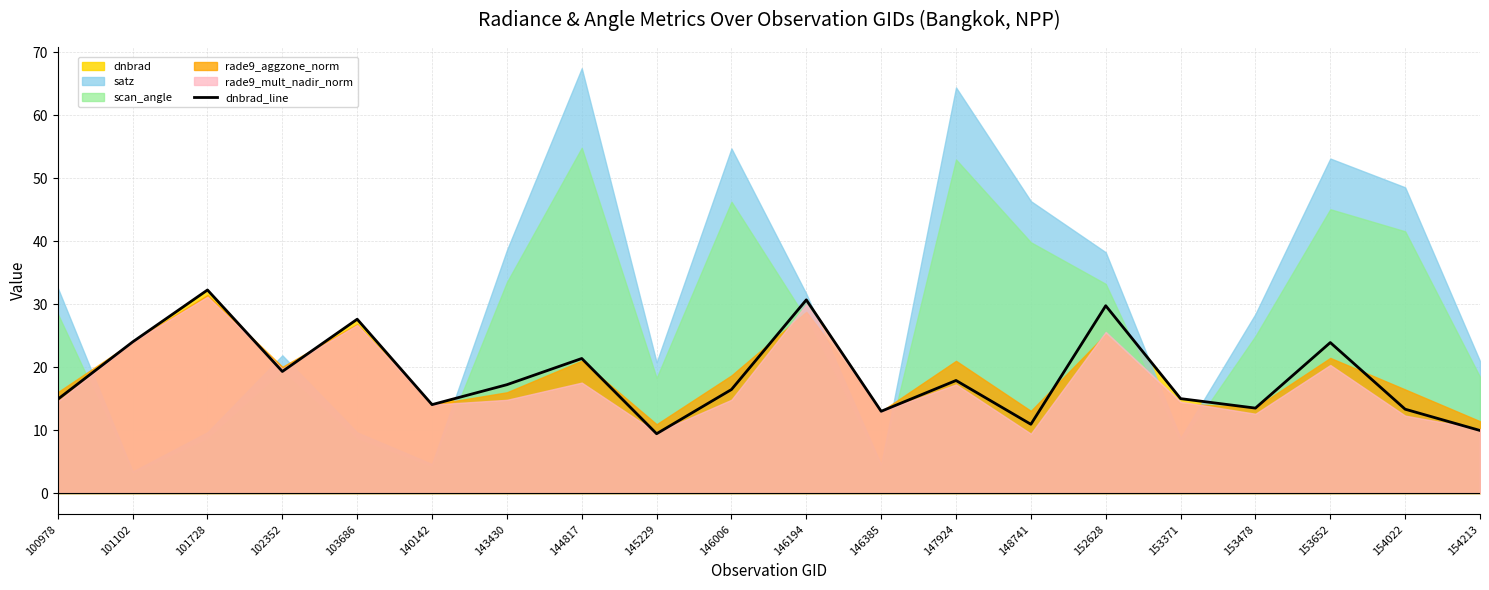

What is the highest value of the dnbrad_line series?

32.3